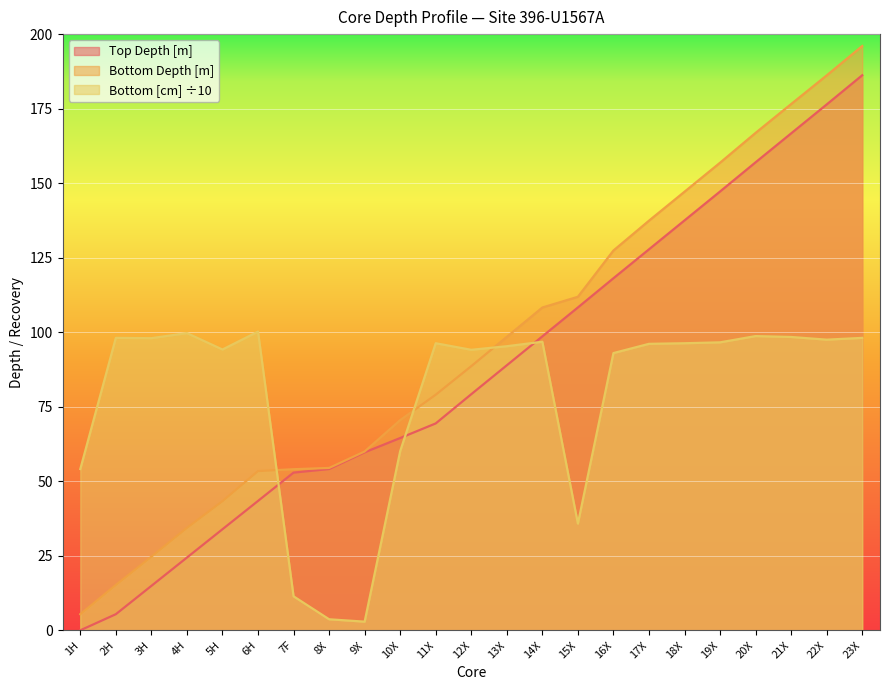

Where is the first local maximum for Bottom [cm]?

2H